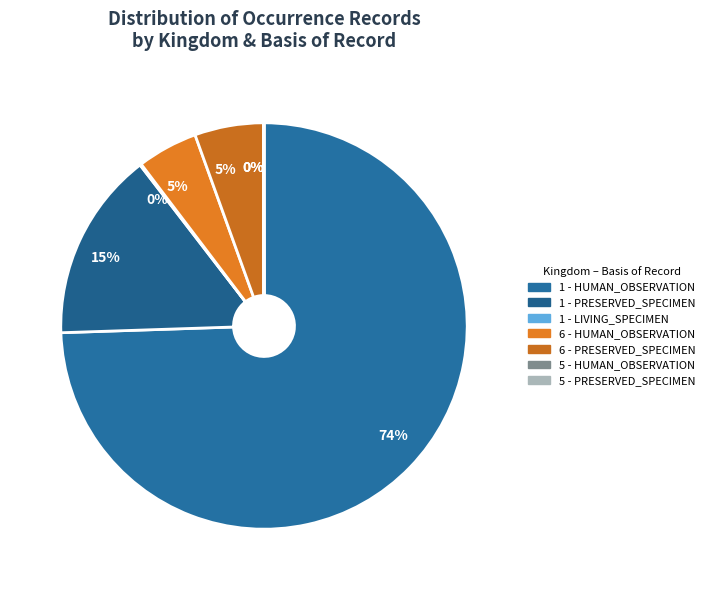

True or false: 6 - HUMAN_OBSERVATION accounts for 1% of the total.

False